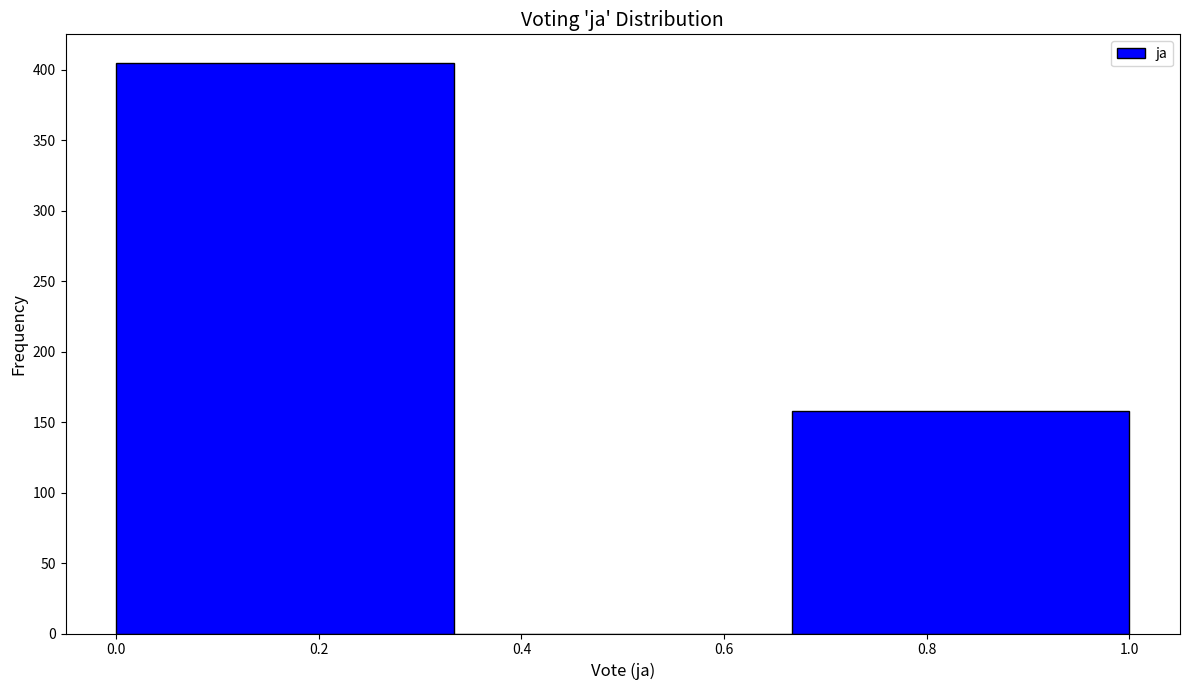

Over which range of the x-axis is the bar tallest?

0.00 to 0.34